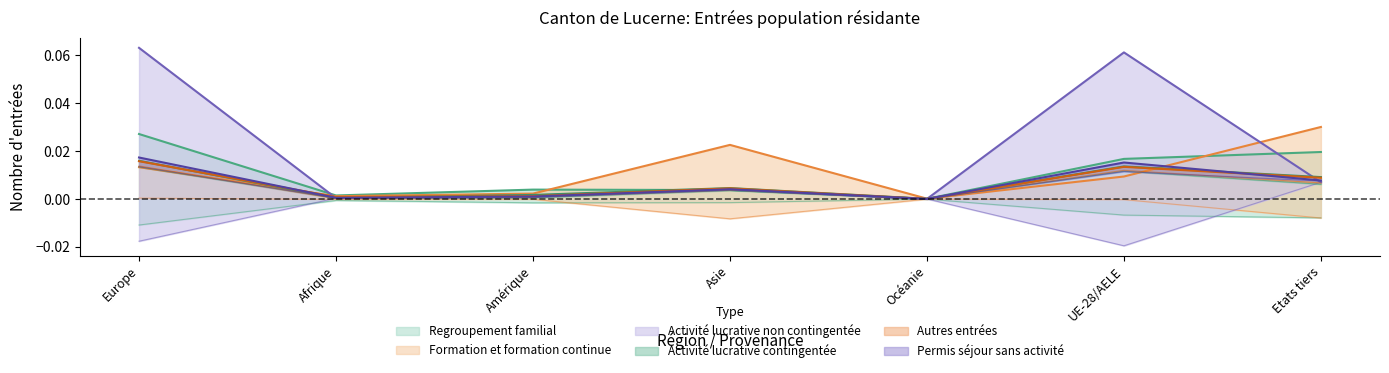

Reading left to right, what are all the values shown in this chart?

Regroupement familial: 0.0	0.0	0.0	0.0	0.0	0.0	0.0
Formation et formation continue: 0.0	0.0	0.0	0.0	0.0	0.0	0.0
Activité lucrative non contingentée: 0.1	0.0	0.0	0.0	0.0	0.1	0.0